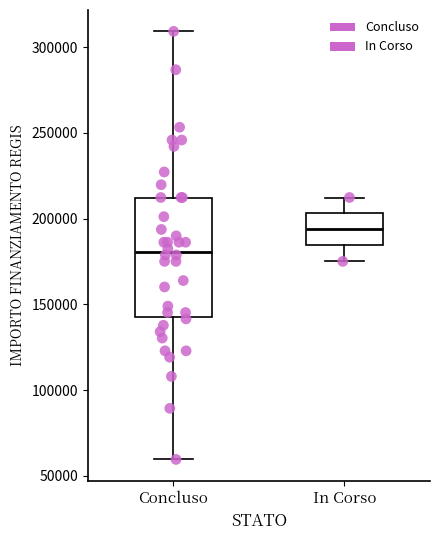

Where does the median line of the box for Concluso sit on the y-axis? The values are not printed on the chart, so give them approximately, as read against the axis.

180000